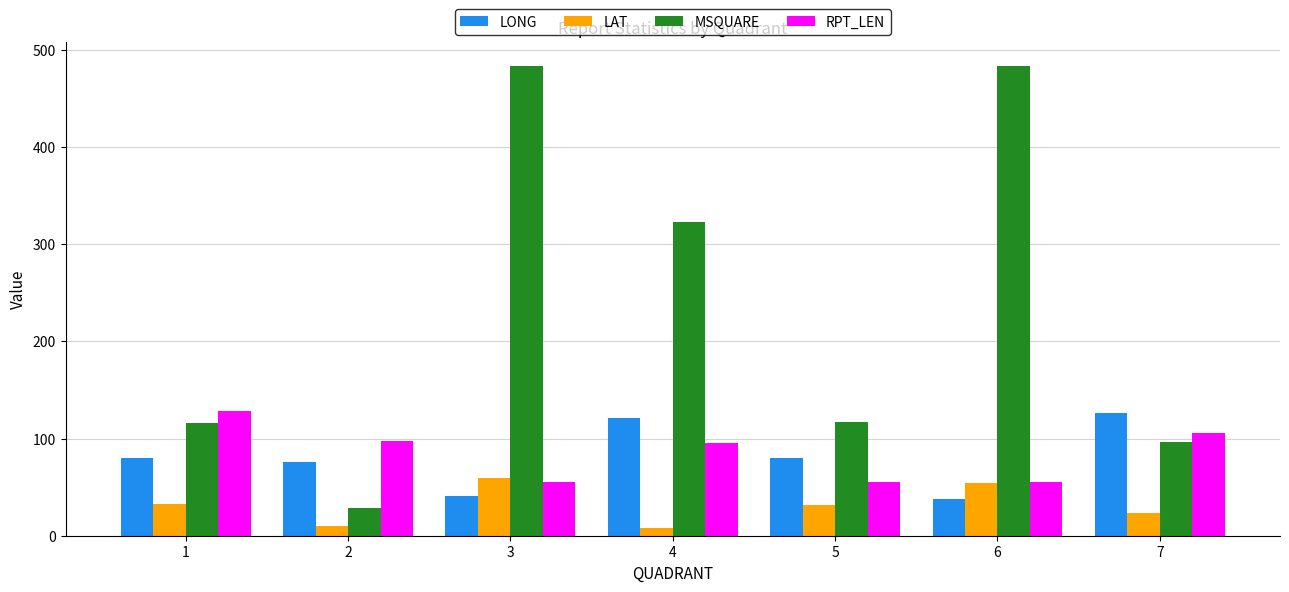

The value of LONG at 4 is 74.3. True or false?

False